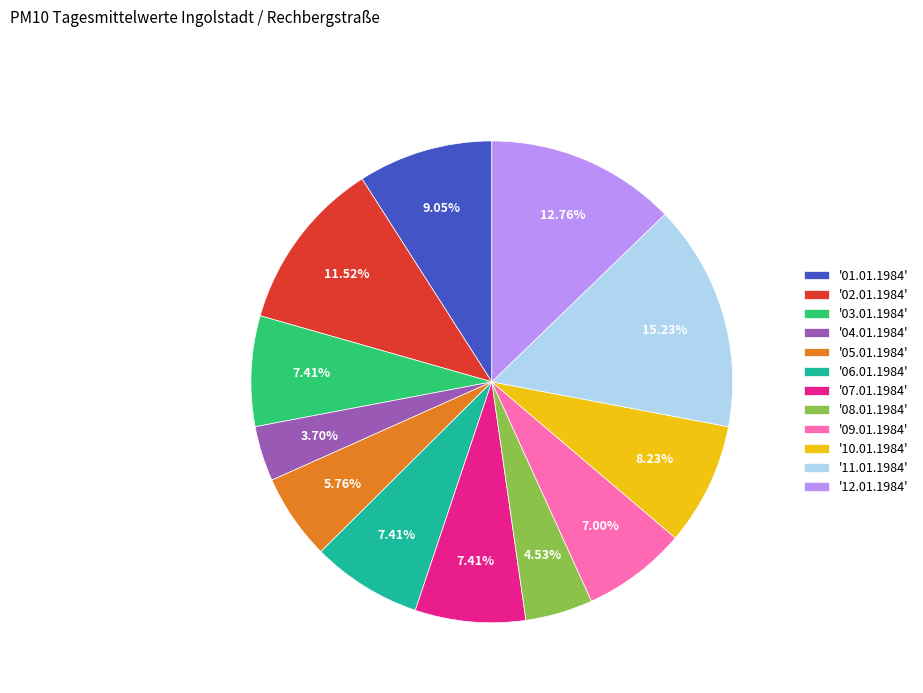

Which has a higher value, '02.01.1984' or '05.01.1984'?

'02.01.1984'